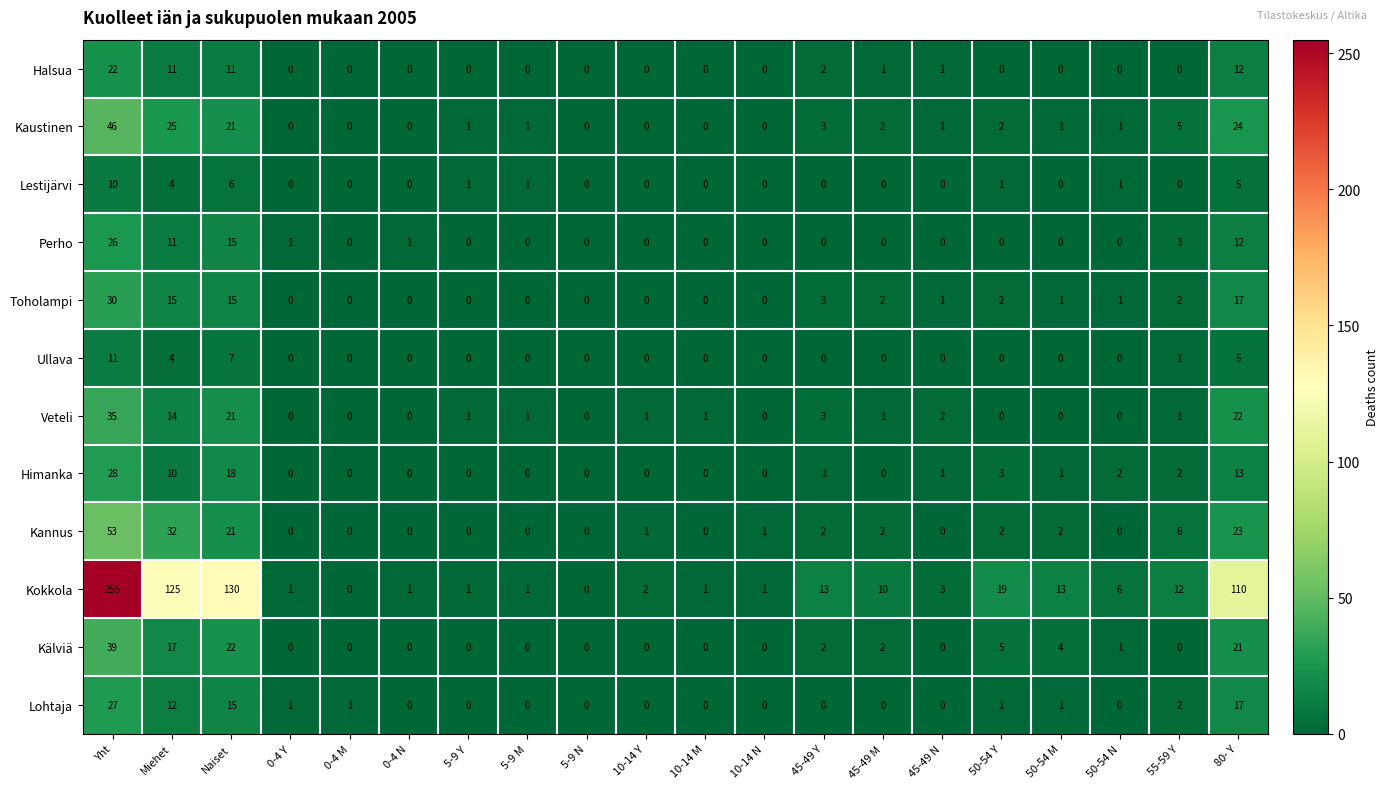

What is the sum of all Kokkola values?

704